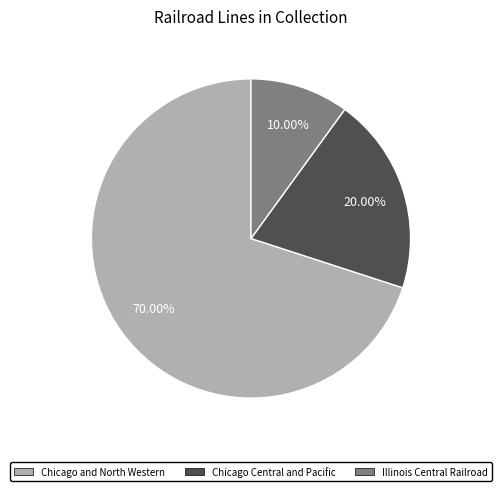

Is the sum of Chicago and North Western and Chicago Central and Pacific greater than half?

Yes